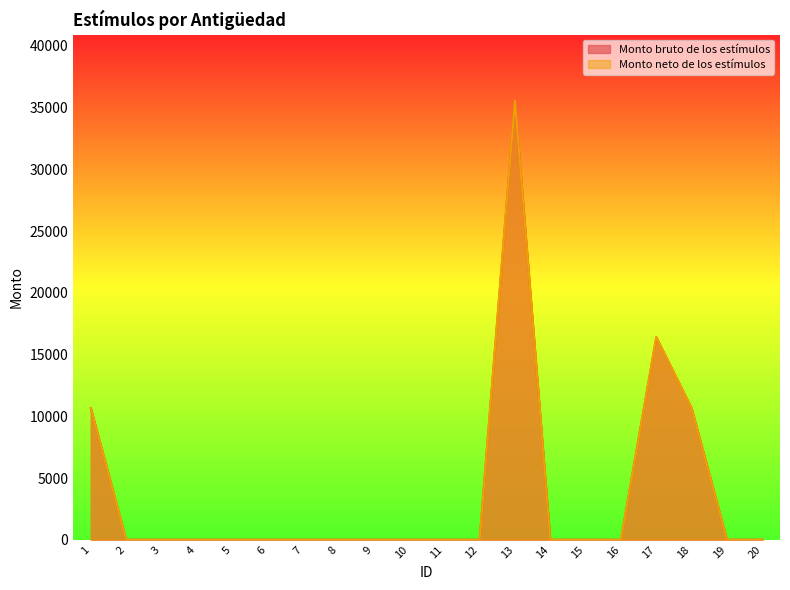

Is it true that Monto neto de los estímulos equals 16502.6 at 18?

False